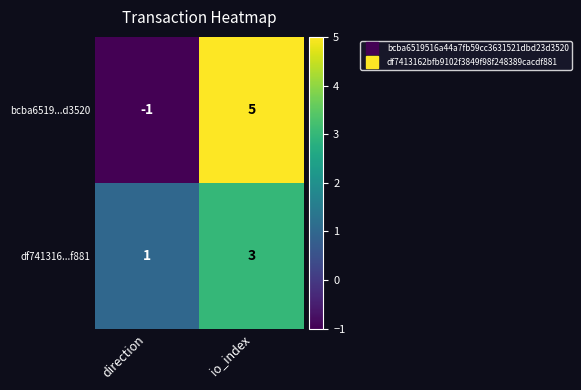

Rank the series at direction from highest to lowest value.

df741316...f881, bcba6519...d3520